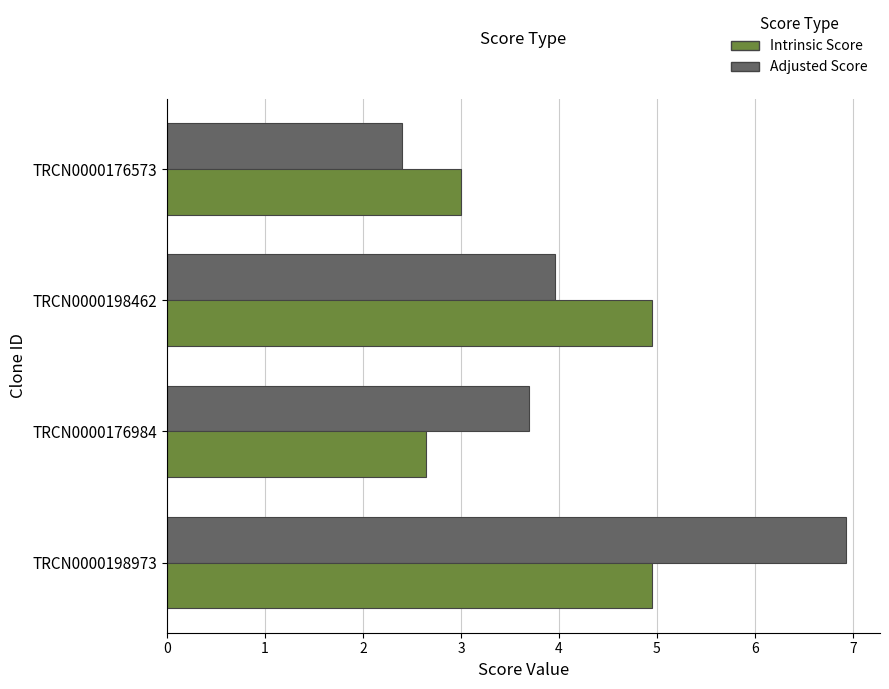

At how many categories does at least one series exceed 2?

4